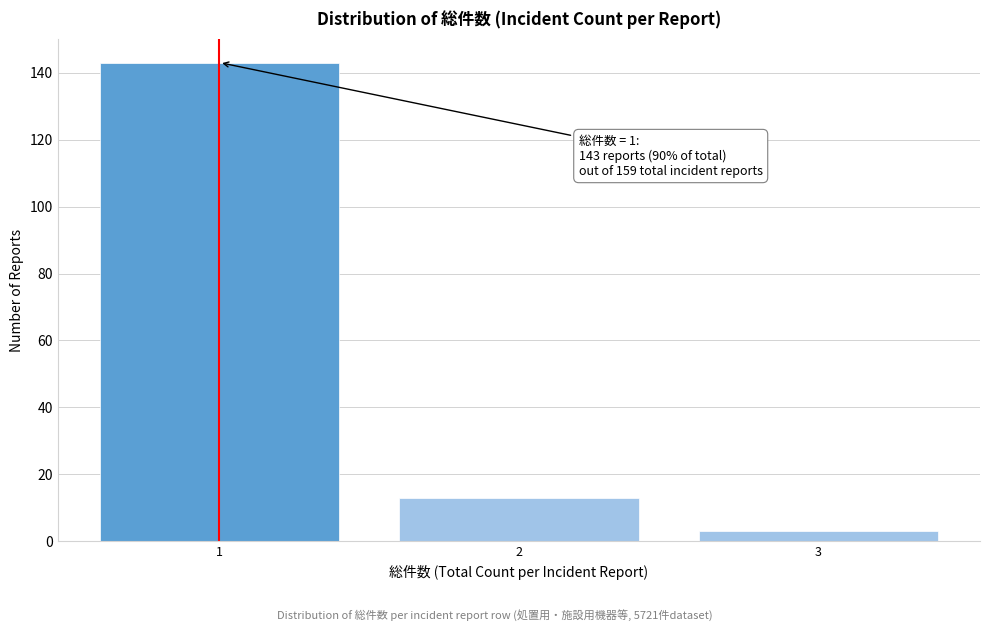

Reading left to right, transcribe all the data shown in this chart.

1=143	2=13	3=3